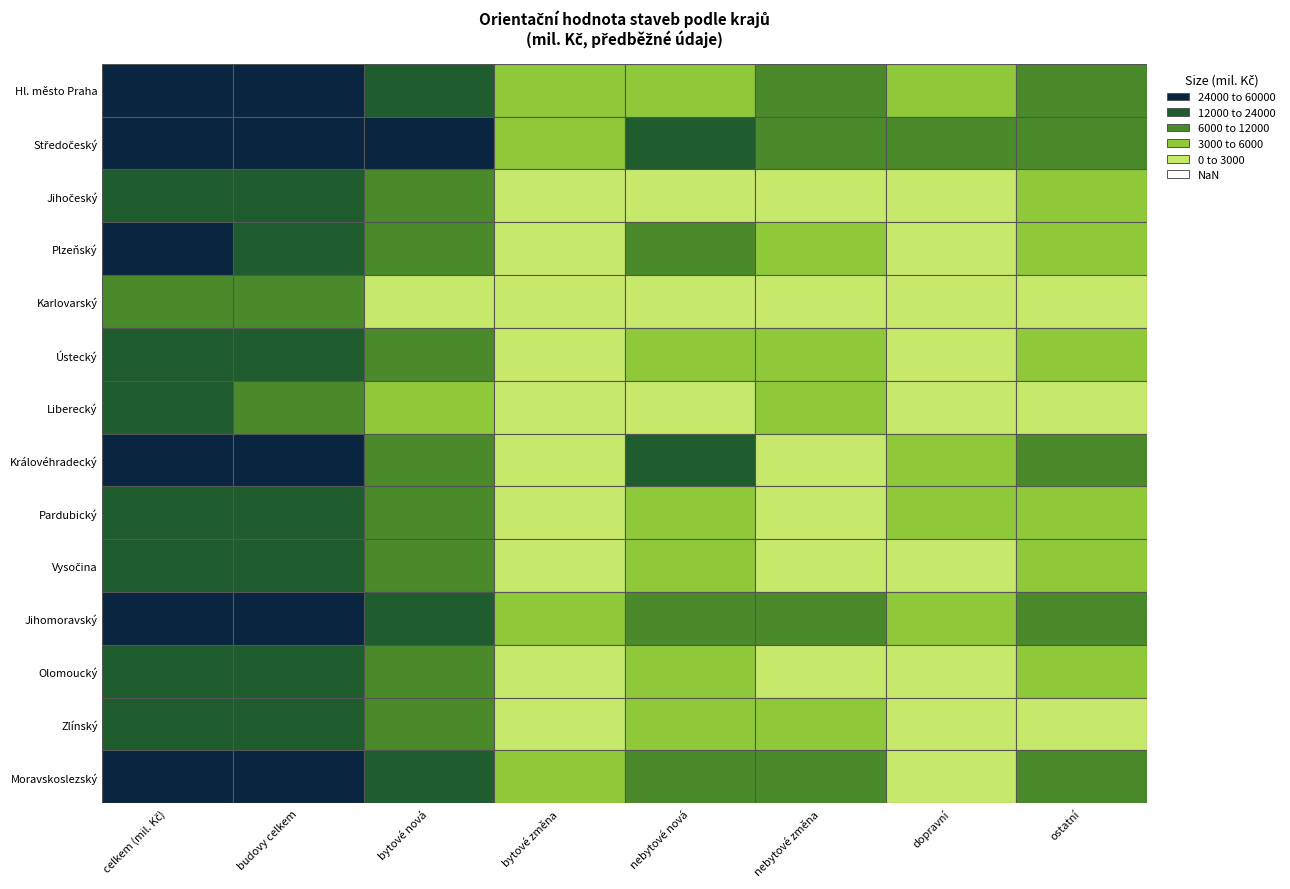

True or false: Liberecký has a value of 2620 at Liberecký.

False